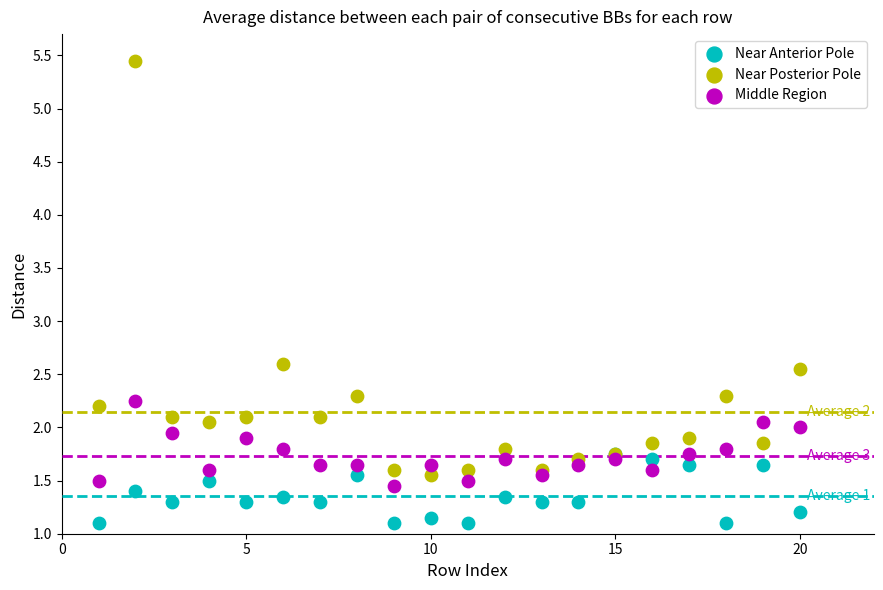

Across all series, what Y value is closest to 3?

2.6